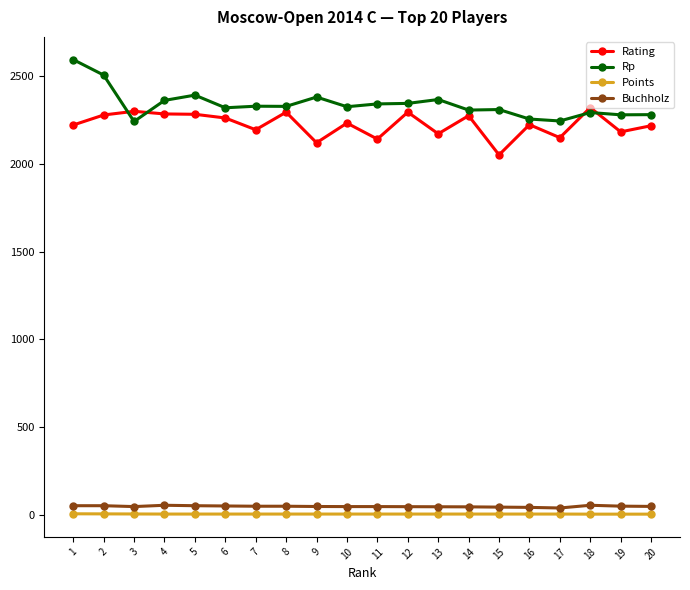

What is the value of the Rp point at the 5th from the left?

2390.0